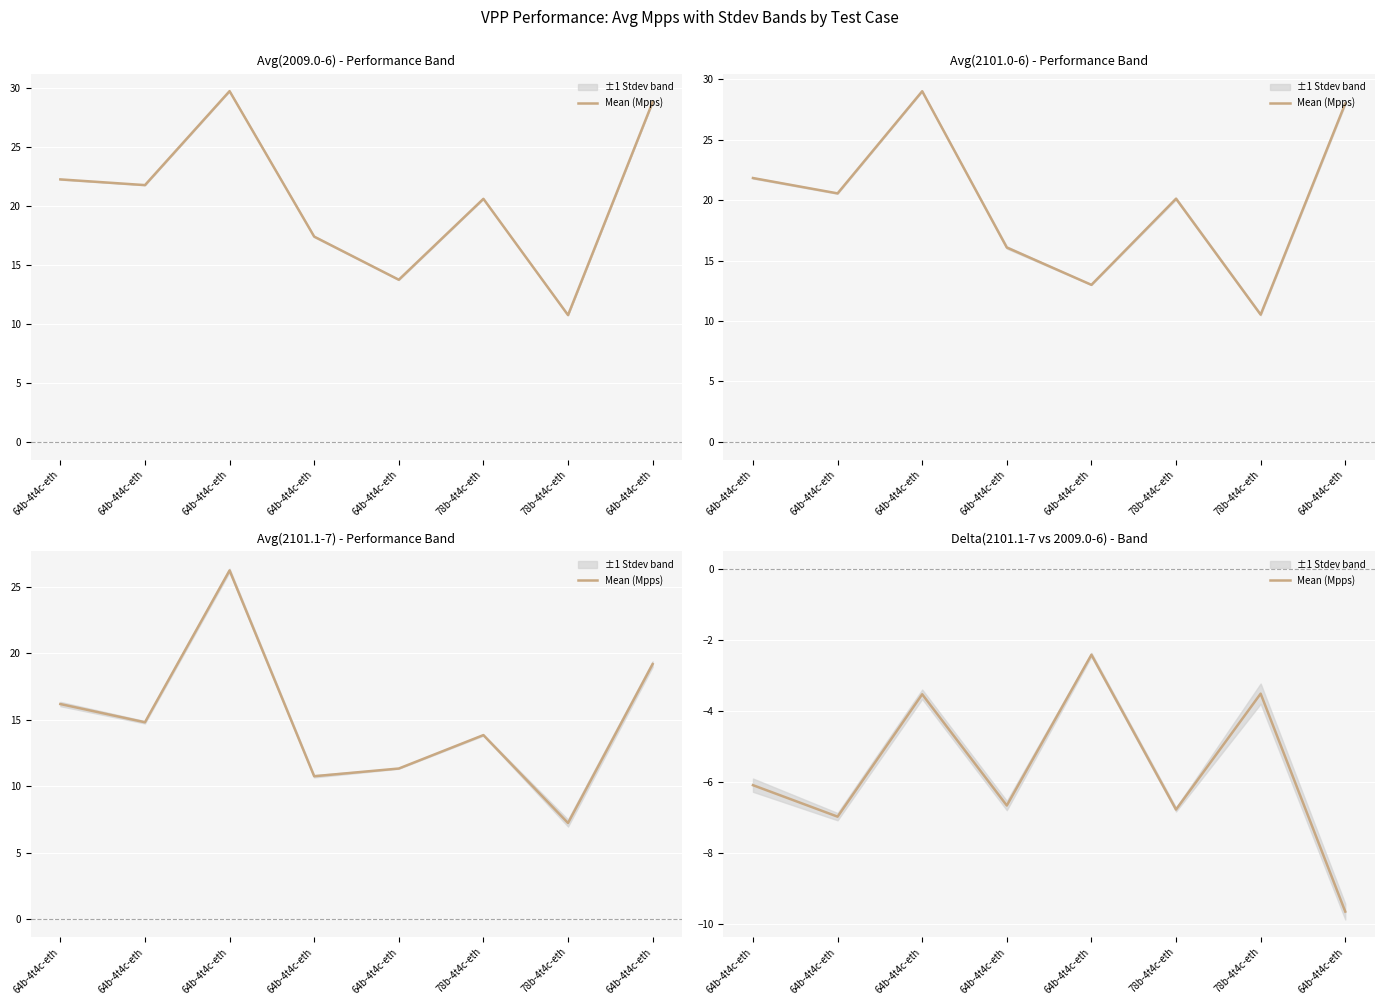

What value does the data have at 64b-4t4c-eth?

-9.6